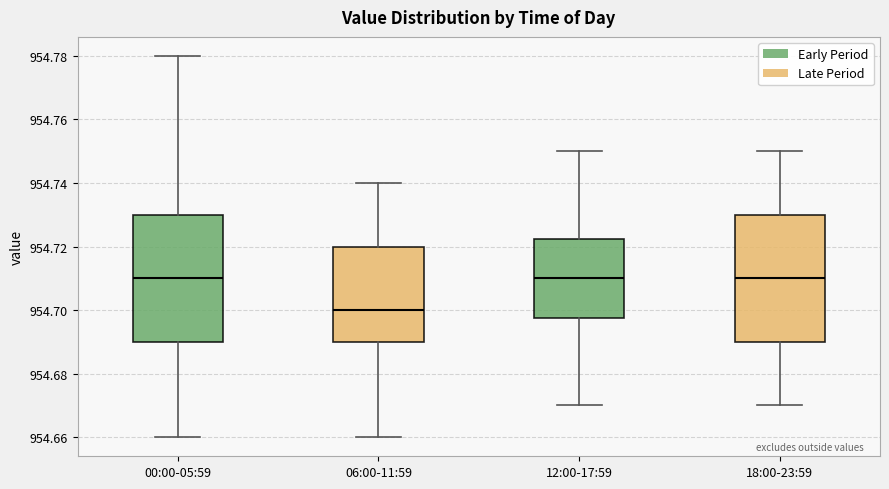

Which box has the lowest median line?

06:00-11:59